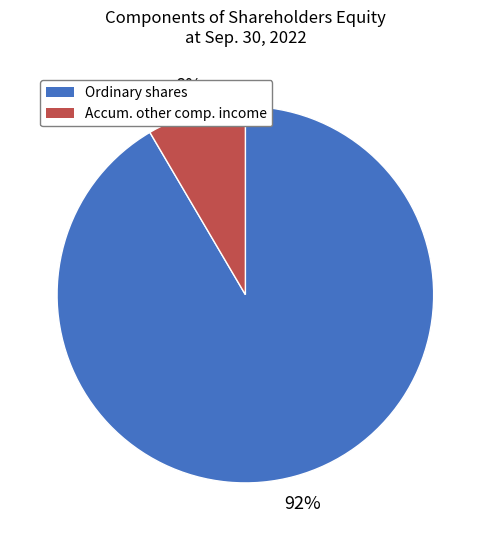

To the nearest percent, what is the average slice percentage?

50%